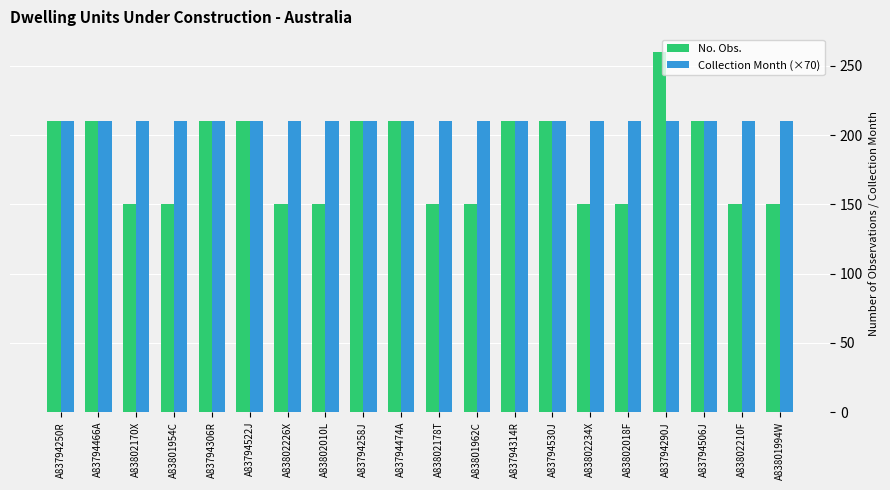

How many bars are there in total?

40